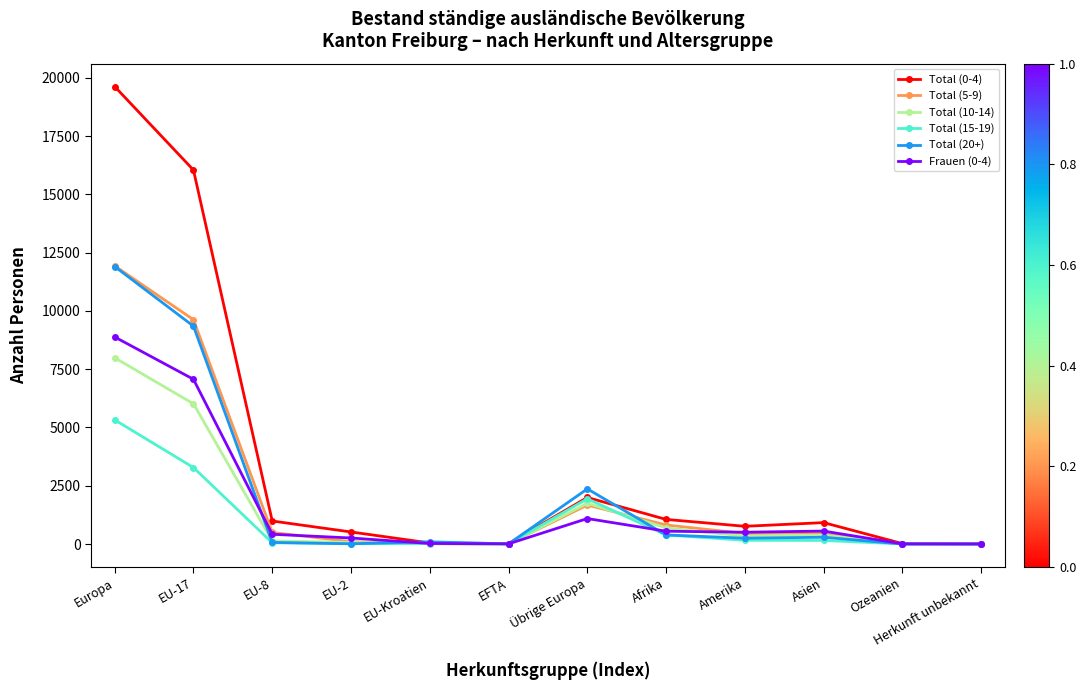

What is the total value across all series at Ozeanien?

53